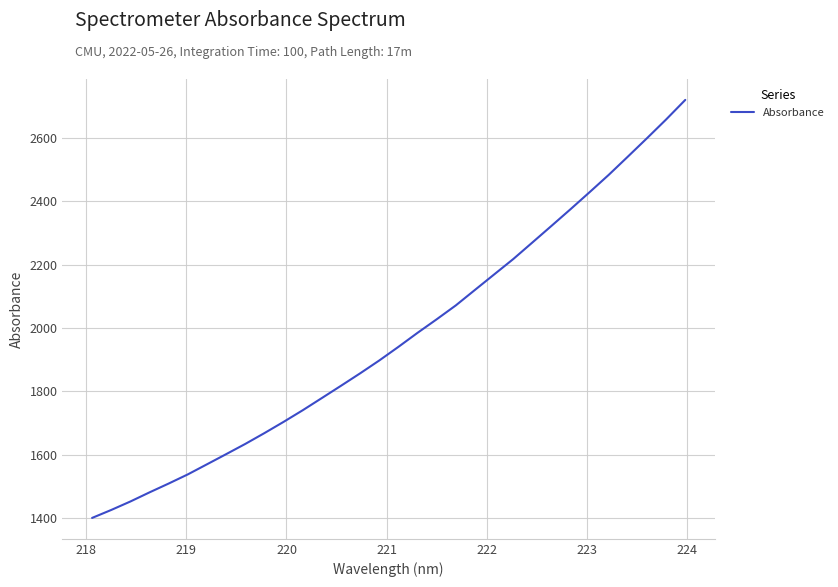

What is the greatest value displayed?

2719.4